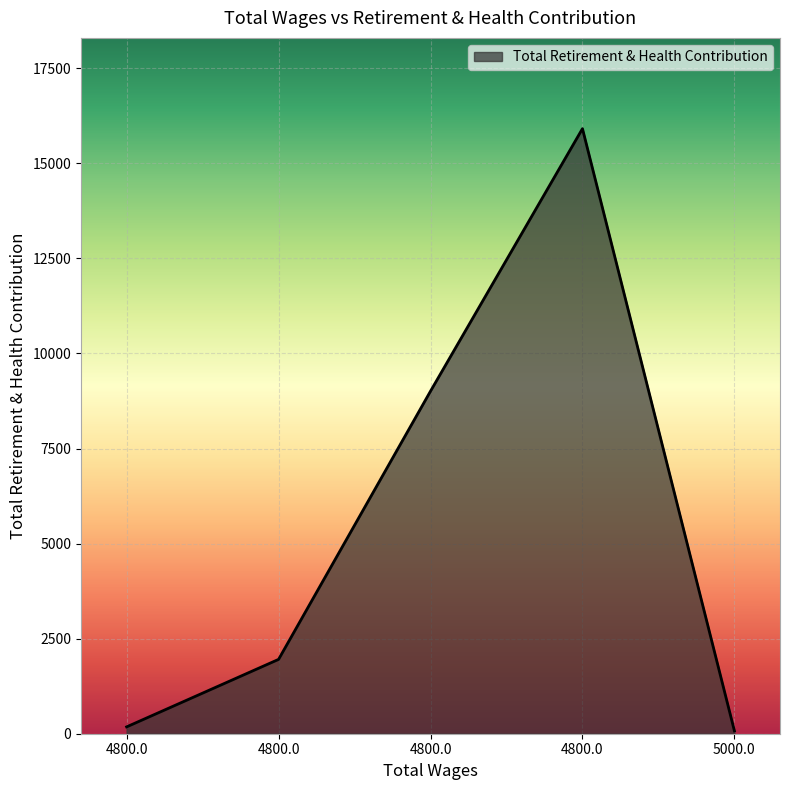

The value at 4800.0 is 1955. True or false?

True